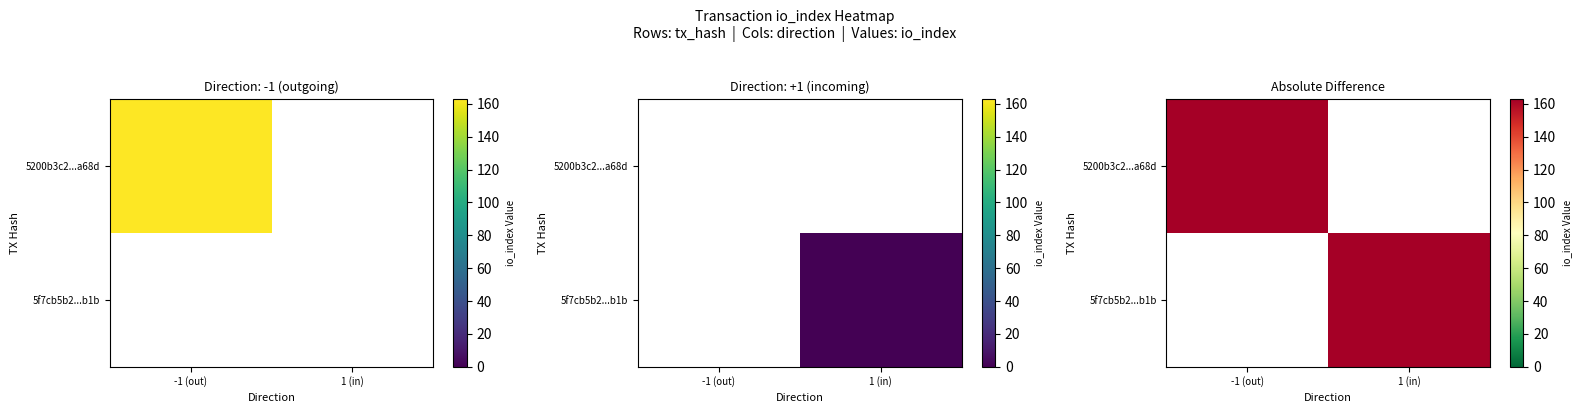

List the series in order of their peak value, highest first.

5200b3c2330117291cd2da74469edb32870a68d, 5f7cb5b2c55d3d168e4706ce113108744b8db1b